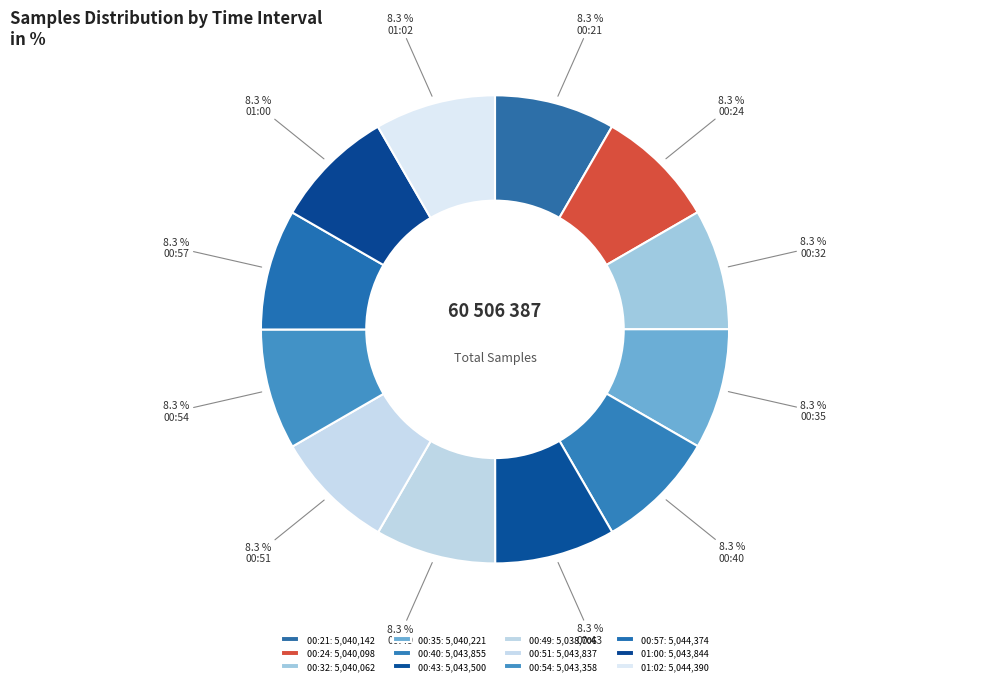

To the nearest percent, what portion does 00:54 represent?

8%